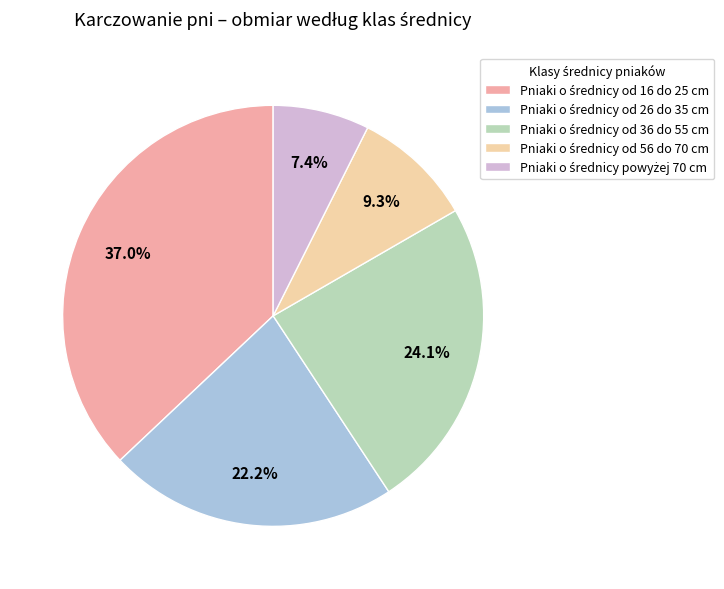

Does any single category account for the majority?

No